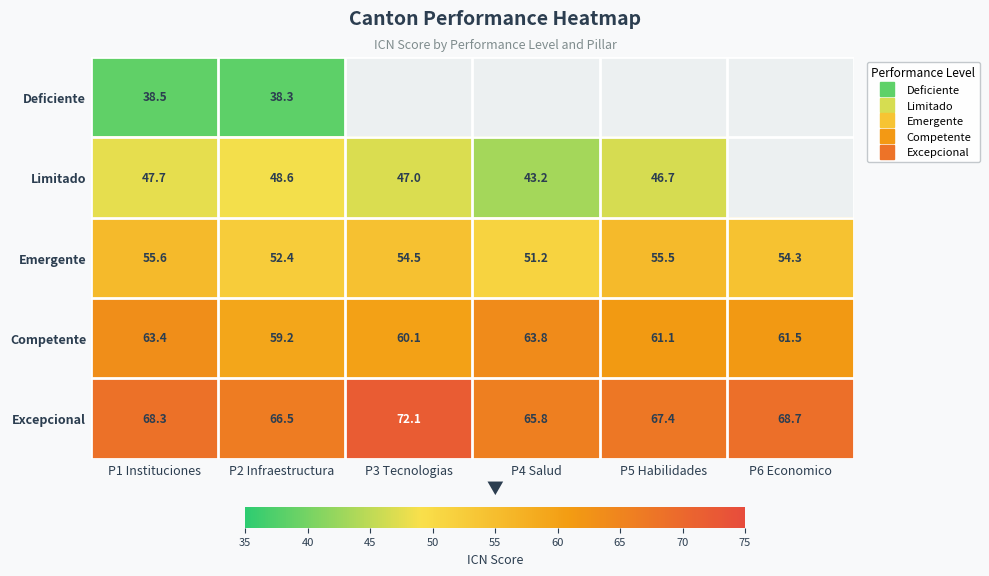

Is it true that Competente equals 63.8 at P4 Salud?

True